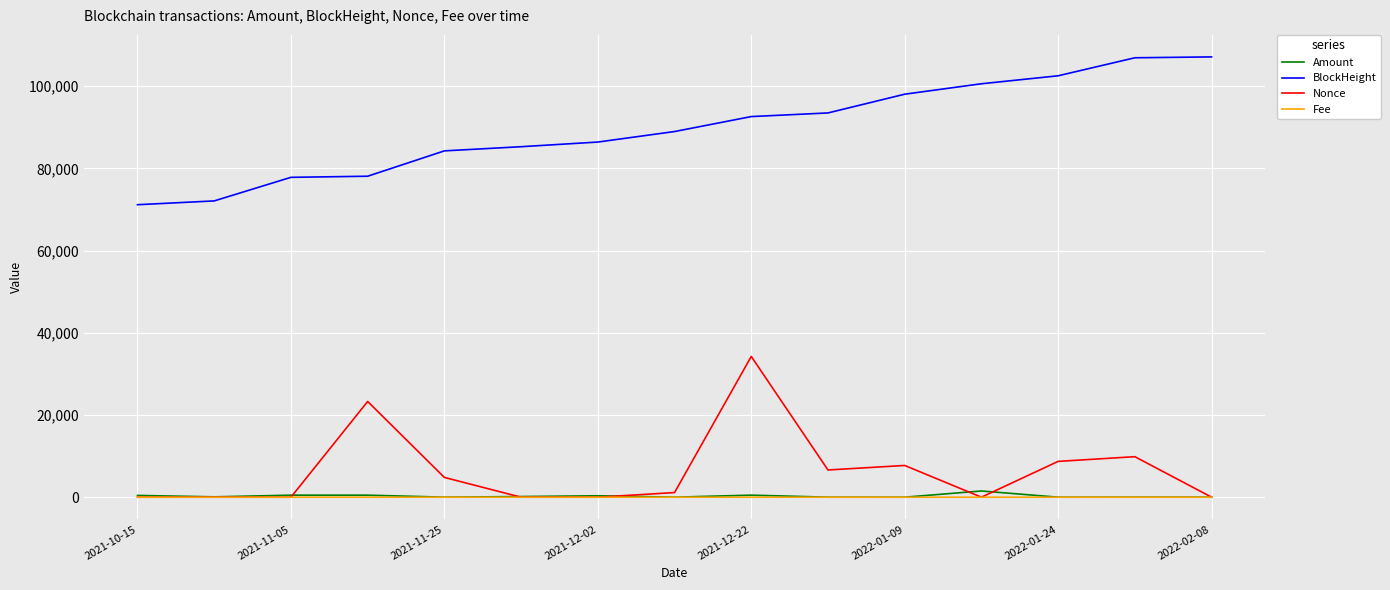

Which series has the largest total across all categories?

BlockHeight